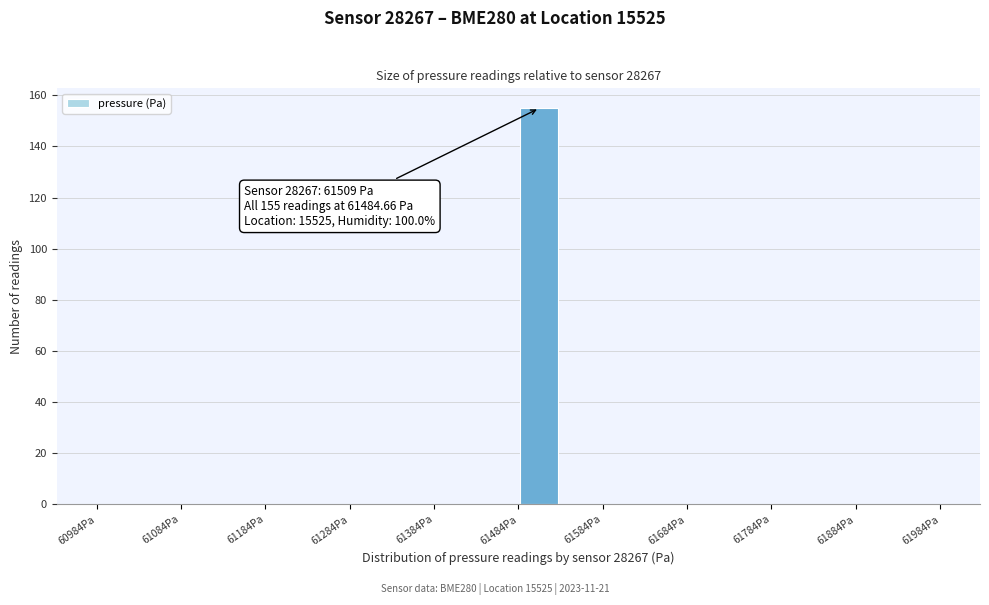

Which range on the x-axis has the tallest bar?

61480 to 61530